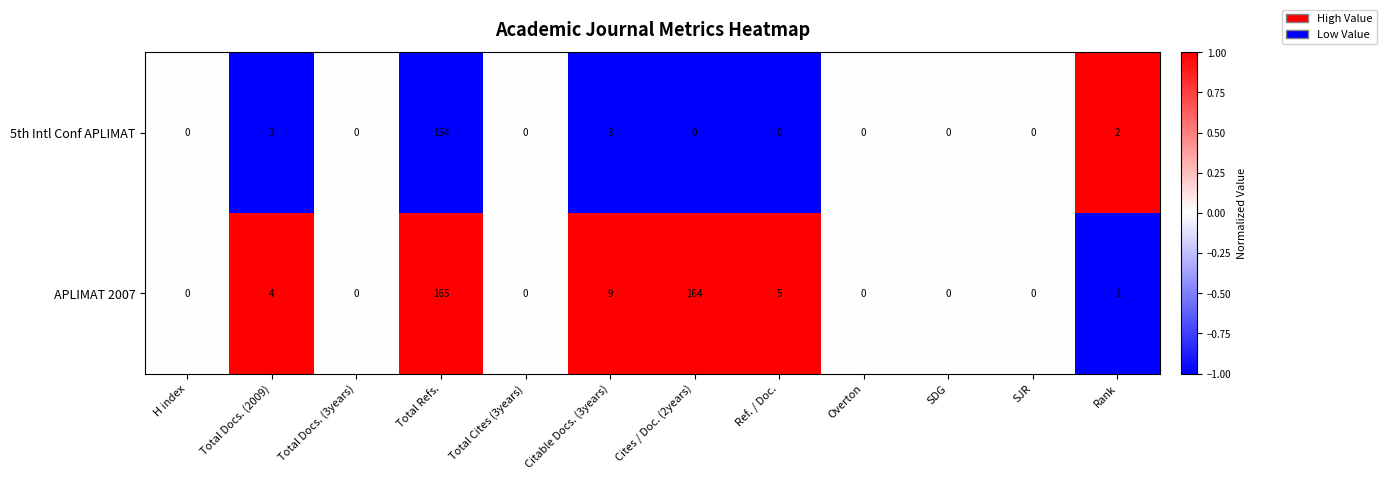

Reading right to left, list all the values displayed in this chart.

5th Intl Conf APLIMAT: 2	0	0	0	0	0	3	0	154	0	3	0
APLIMAT 2007: 1	0	0	0	5	164	9	0	165	0	4	0